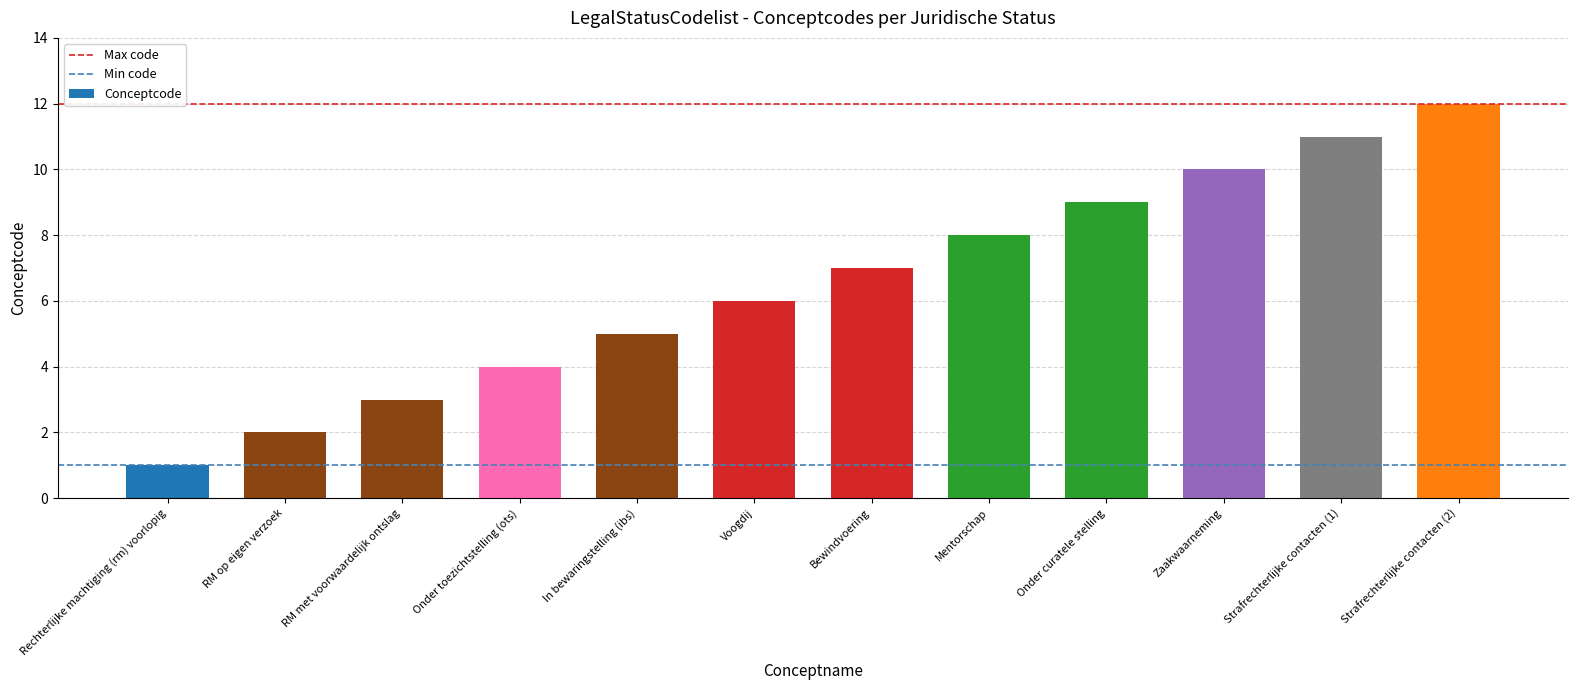

Which has a higher value, In bewaringstelling (ibs) or Zaakwaarneming?

Zaakwaarneming